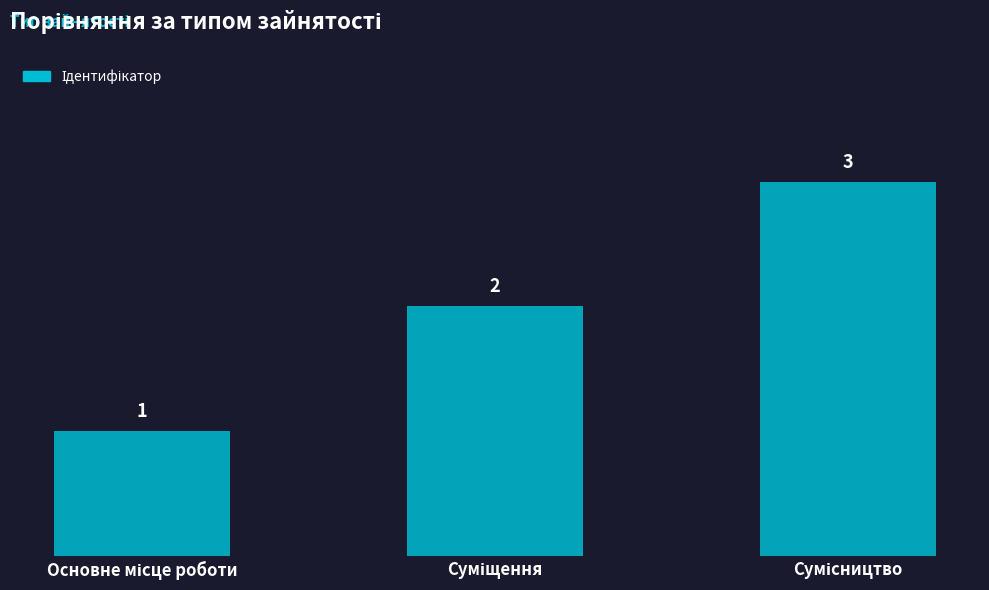

Count the values in the range 1 to 3.

3